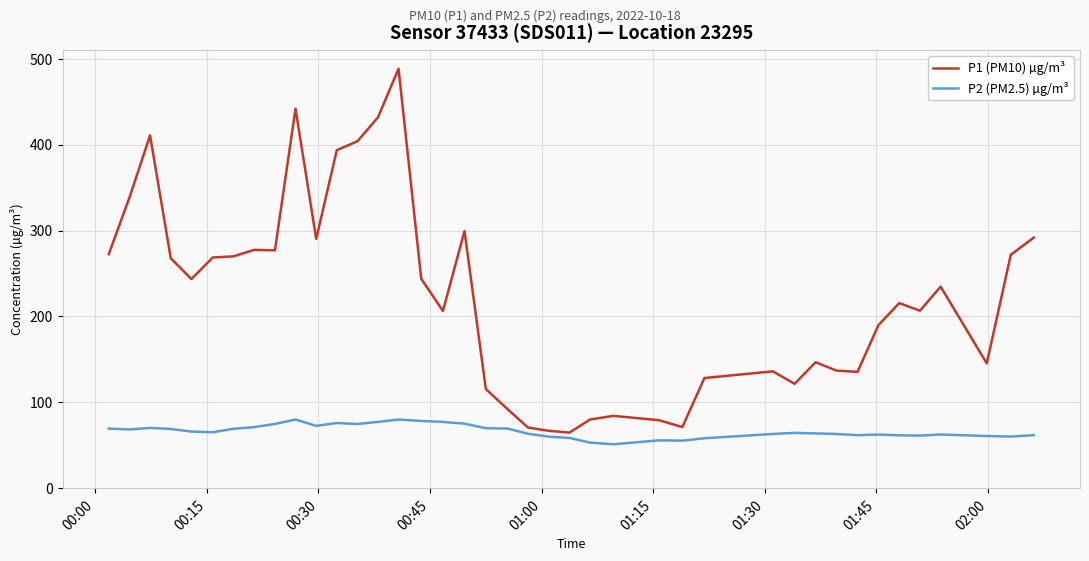

List the series in order of their peak value, lowest first.

P2 (PM2.5) µg/m³, P1 (PM10) µg/m³